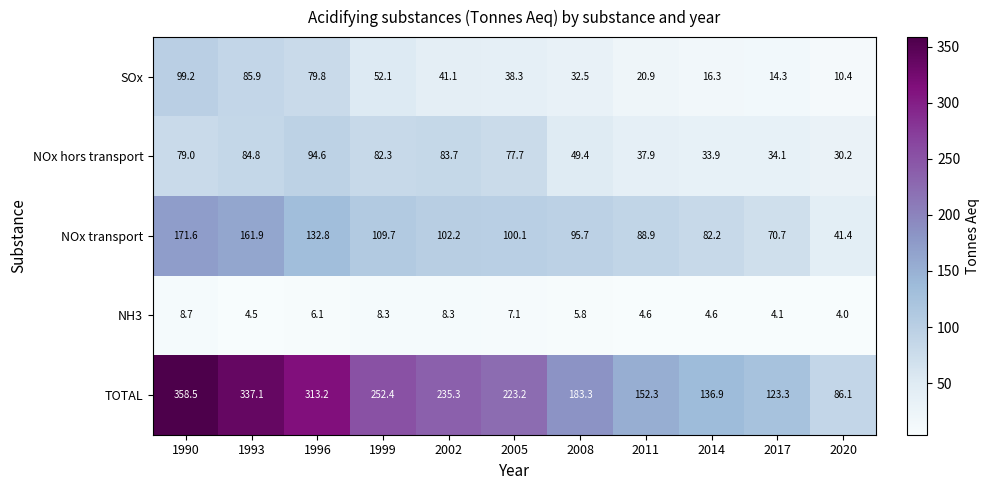

What is the spread (max minus min) of values at 2020?

82.1